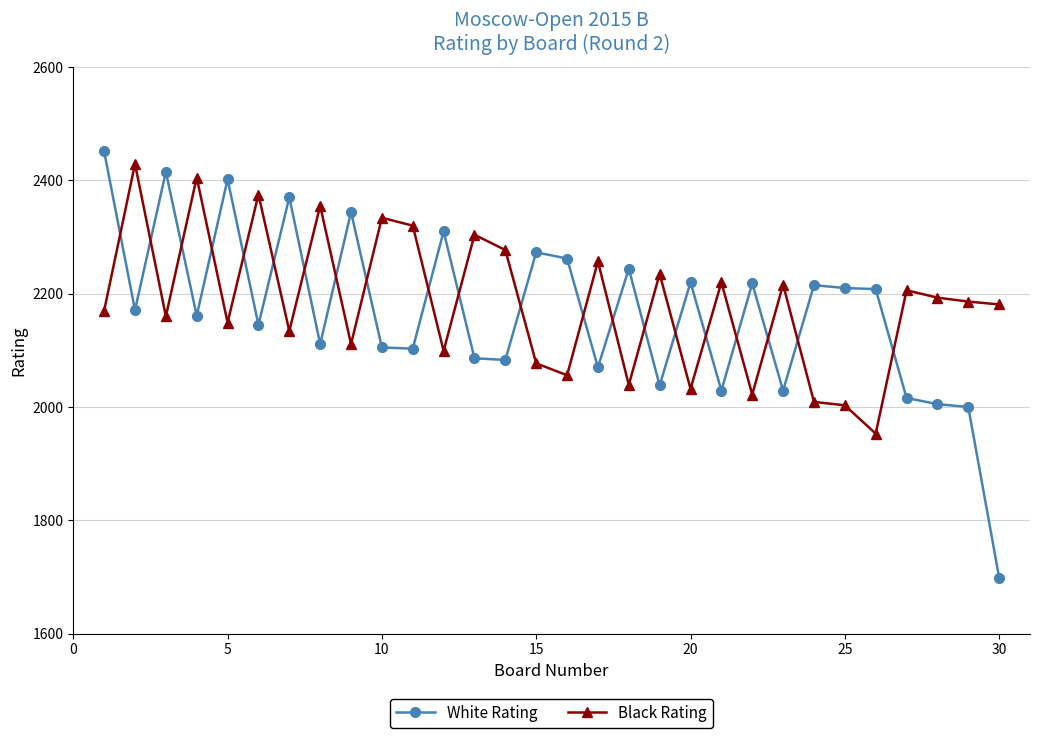

True or false: Black Rating and White Rating cross at least once.

True